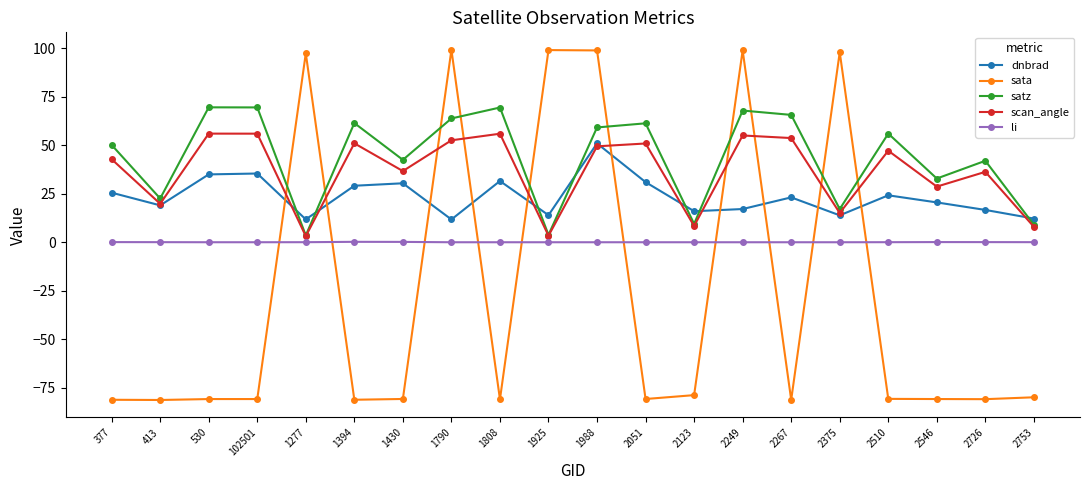

True or false: scan_angle has more than 1 points higher than both neighbors.

True